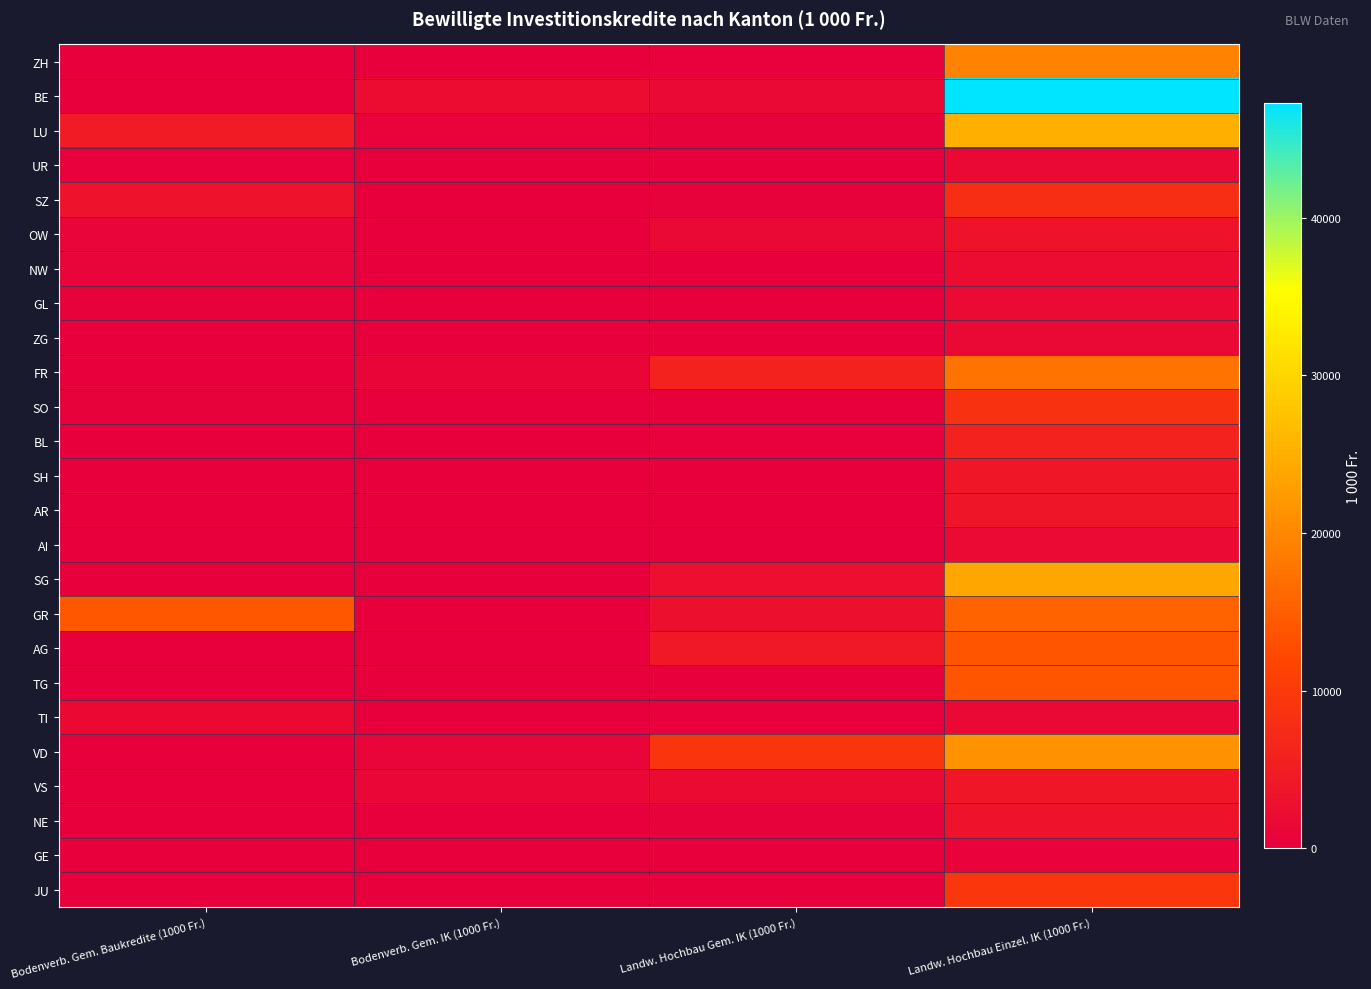

Which series changed the most between Bodenverb. Gem. Baukredite (1000 Fr.) and Bodenverb. Gem. IK (1000 Fr.)?

GR